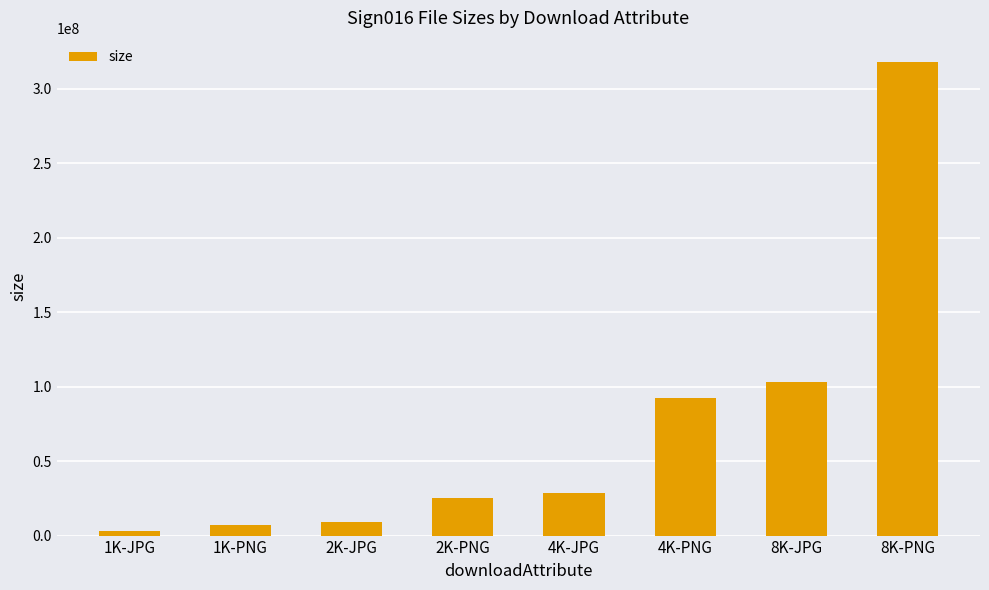

True or false: the data shows 46070494 at 4K-JPG.

False